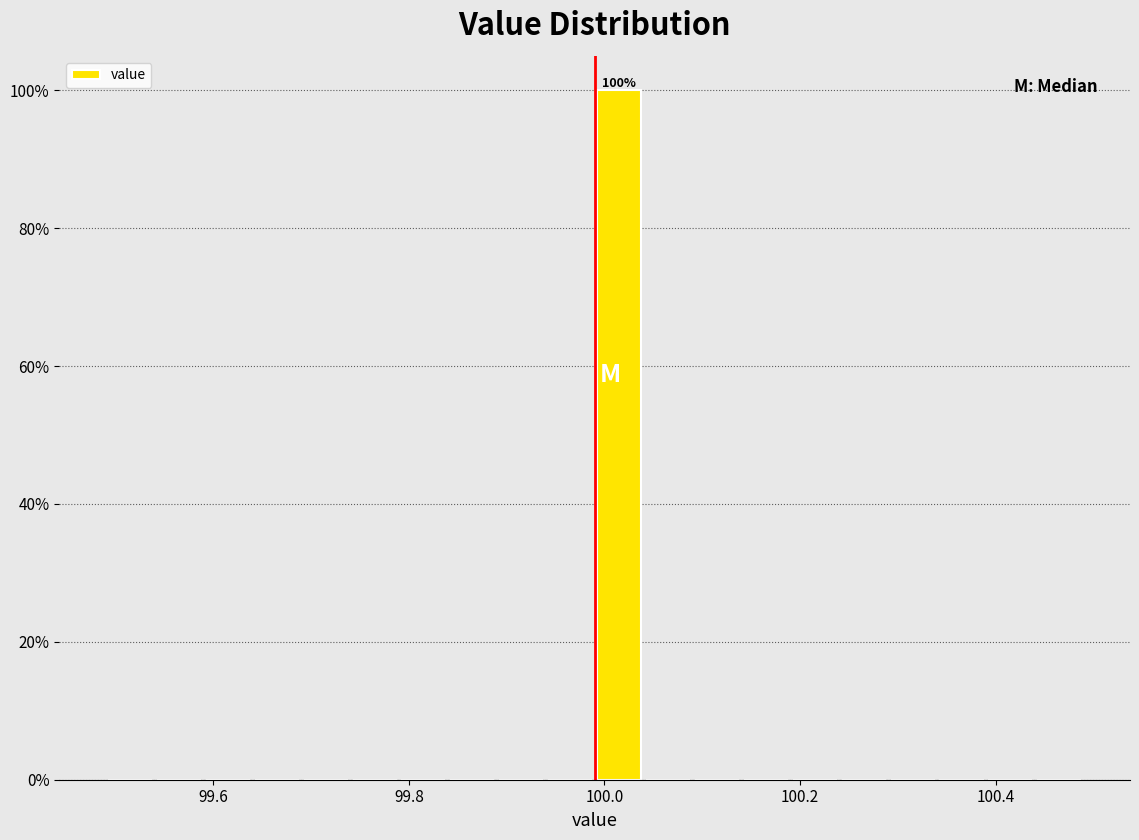

Read against the x-axis, roughly where is the centre of the tallest bar?

100.02